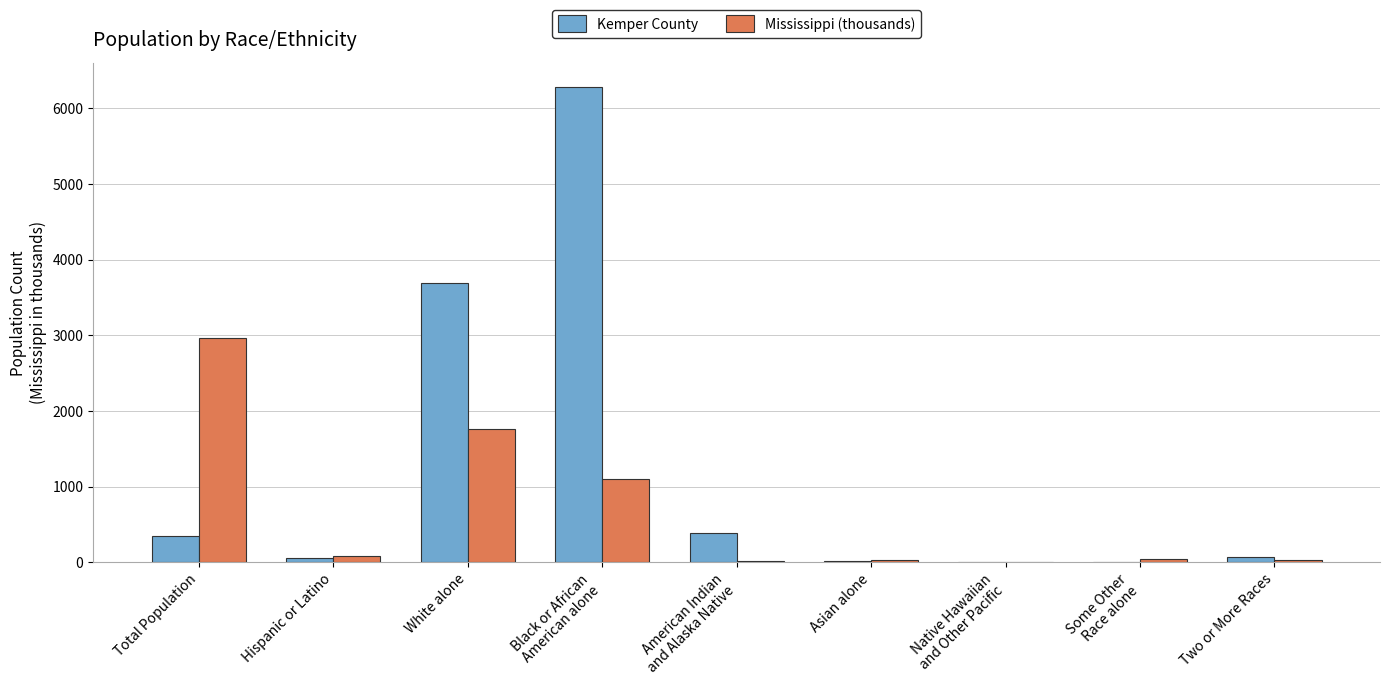

Which series has the largest total across all categories?

Kemper County